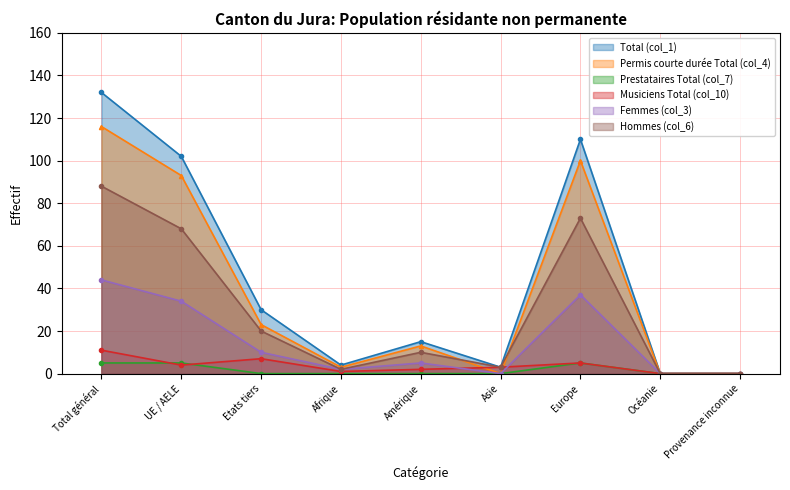

At how many categories does at least one series exceed 23?

4